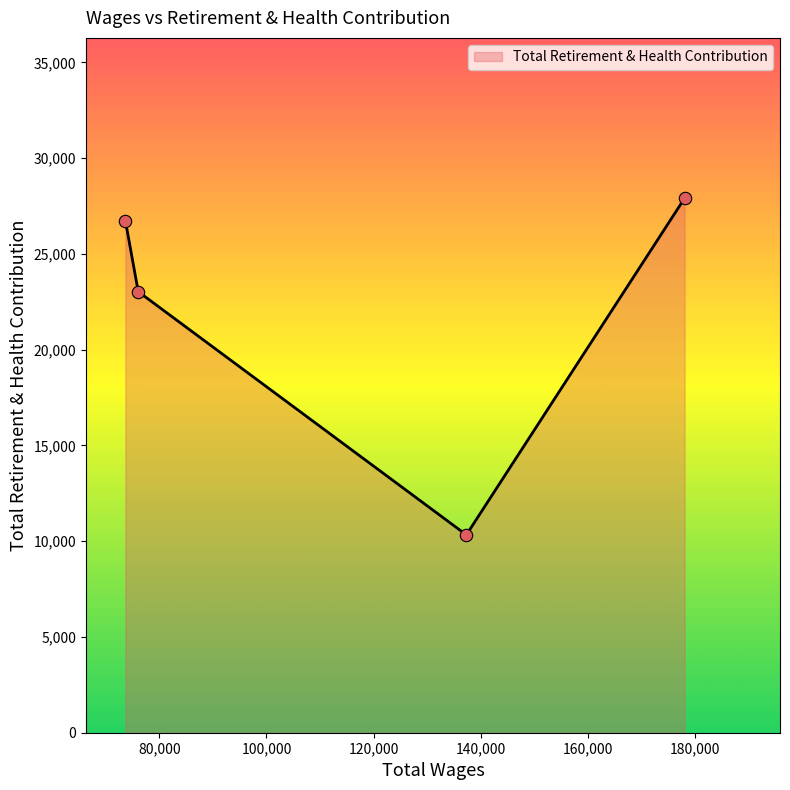

True or false: the data has more than 1 interior local peaks.

False